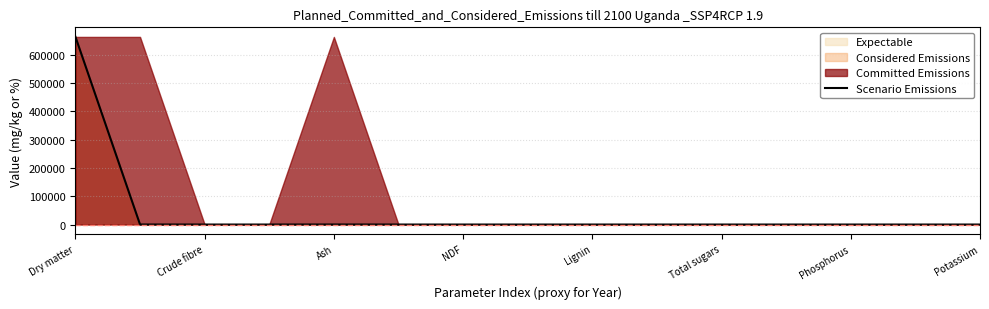

What is the maximum value for Scenario Emissions?

663000